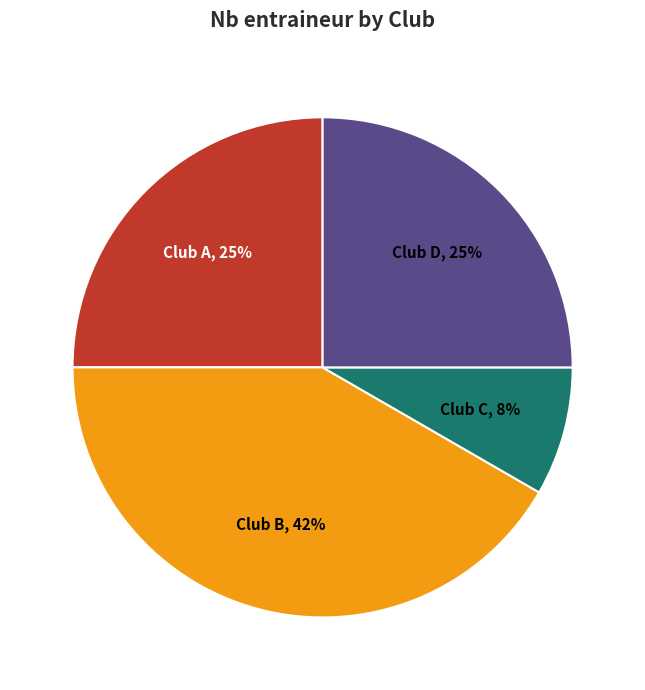

Is there any slice that represents more than half of the pie?

No